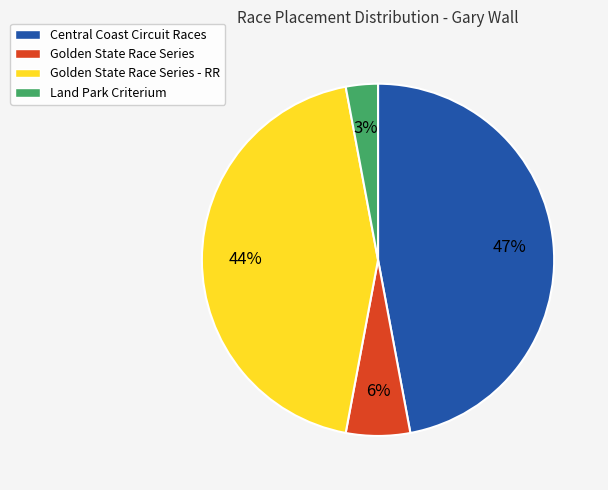

Count the number of slices in the pie.

4